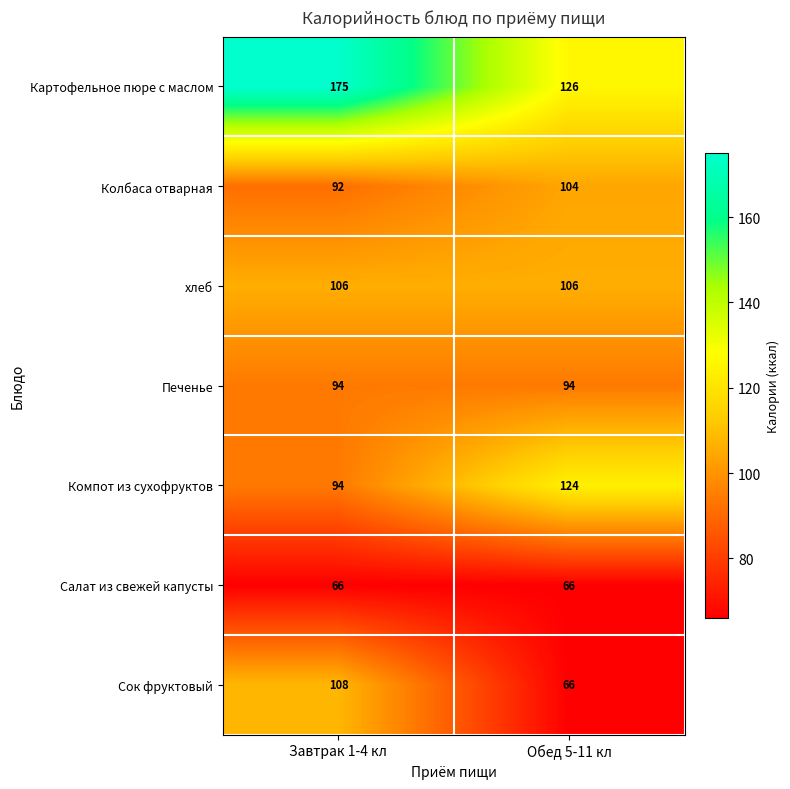

What is the greatest value displayed?

175